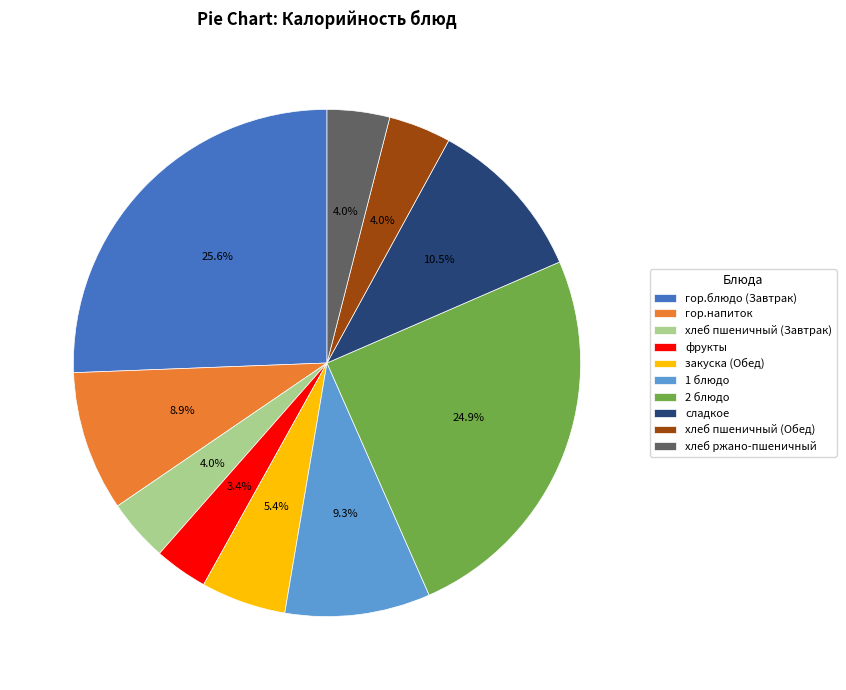

Between 2 блюдо and закуска (Обед), which is larger?

2 блюдо